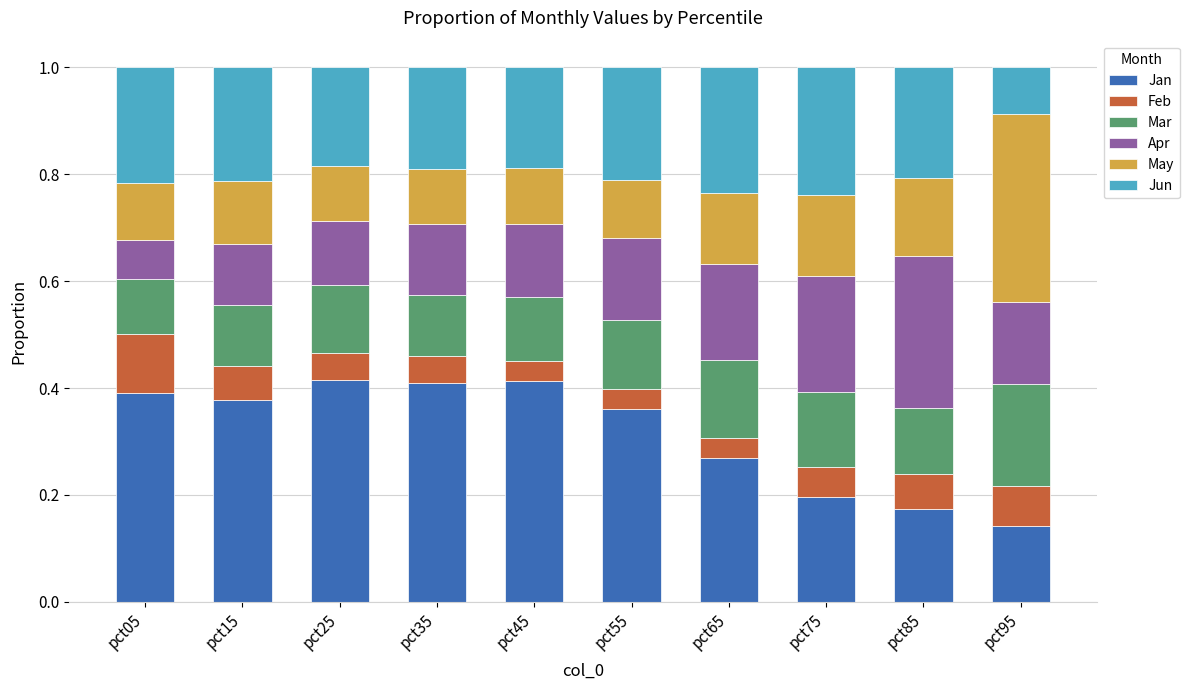

Which category has the lowest value in the Jan series?

pct95